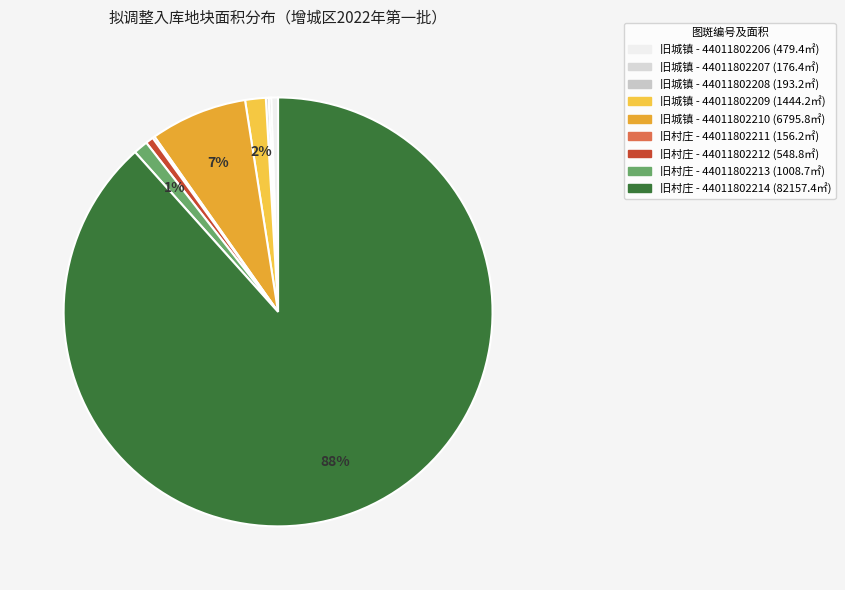

What is the majority slice?

44011802214